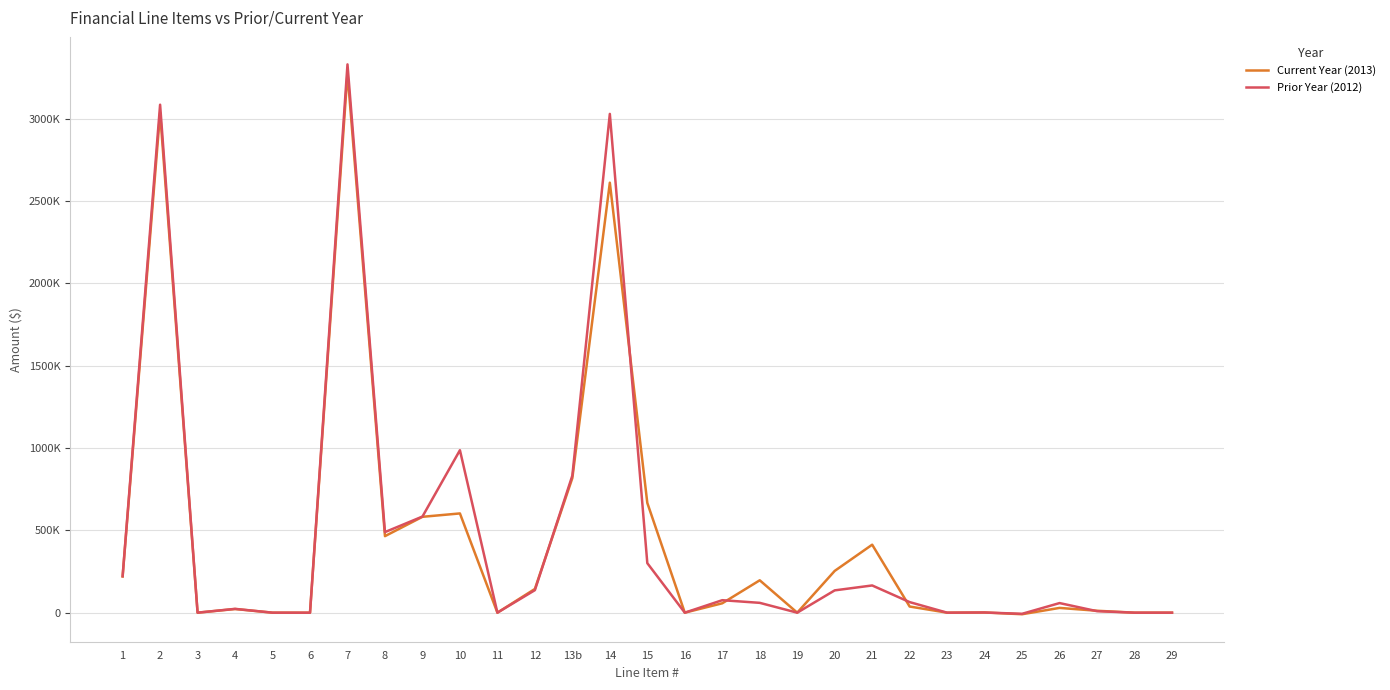

Does the chart display data point markers on the line(s)?

No